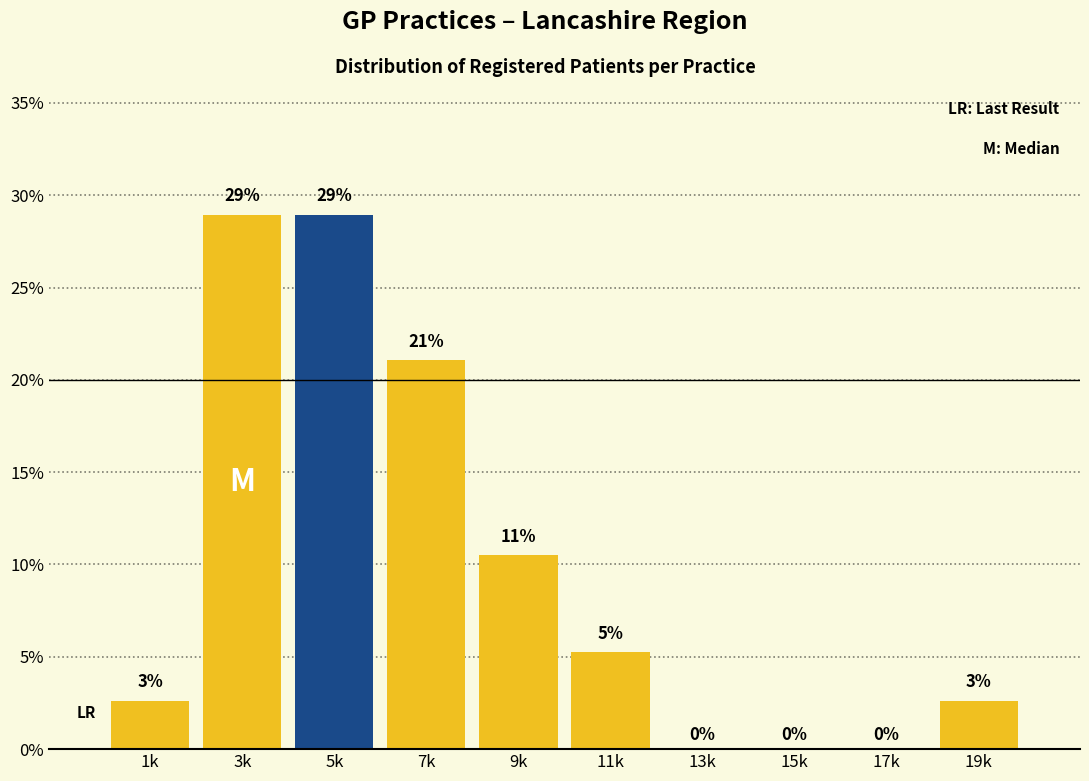

What is the maximum value shown in the chart?

28.9